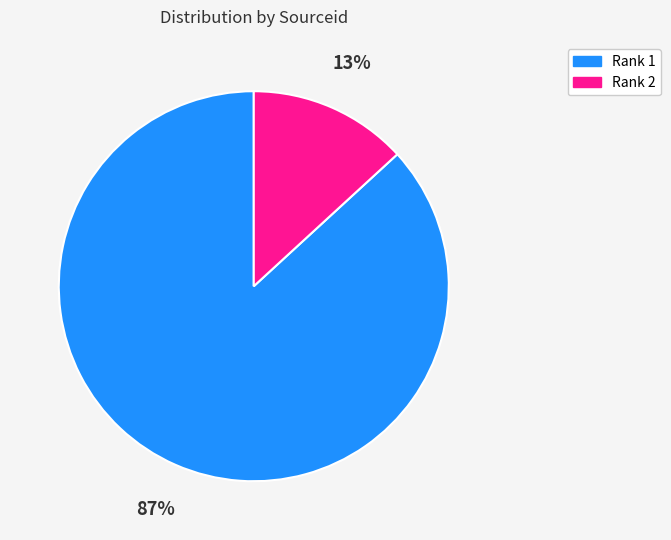

Is there a majority slice in this chart?

Yes